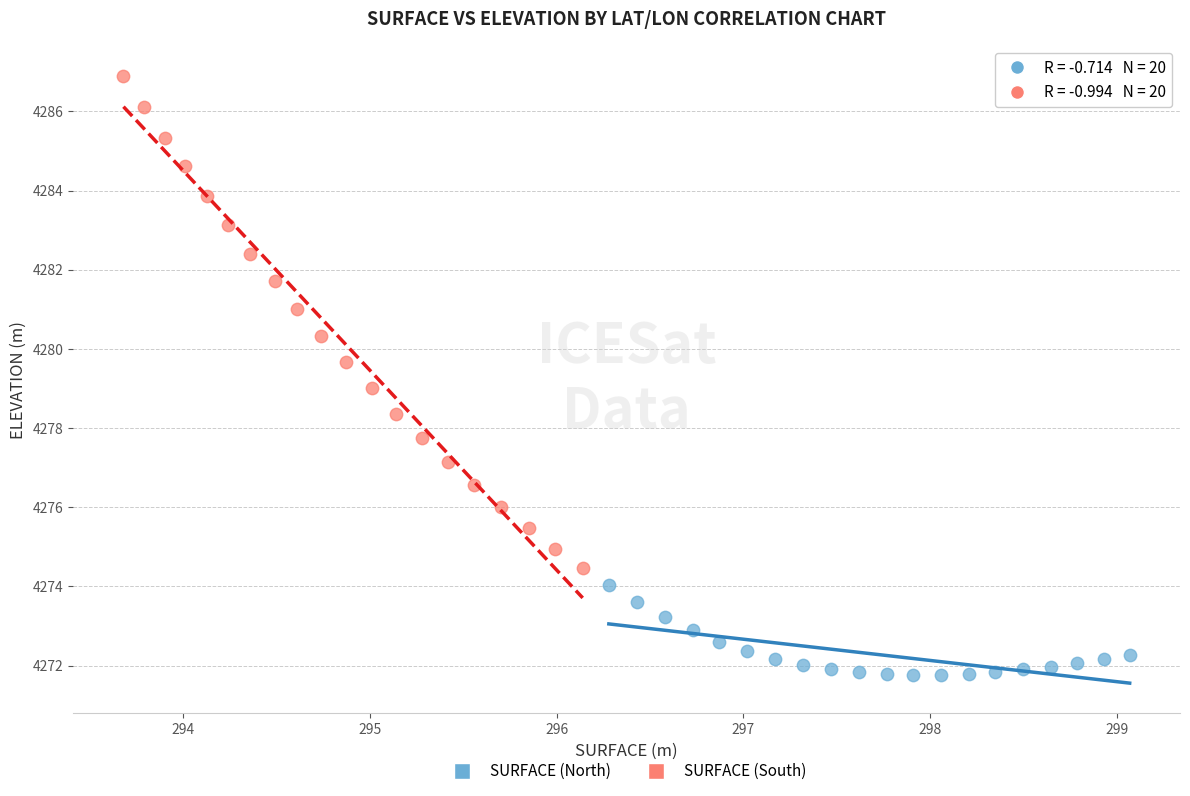

Which series reaches the minimum Y coordinate?

SURFACE (North)